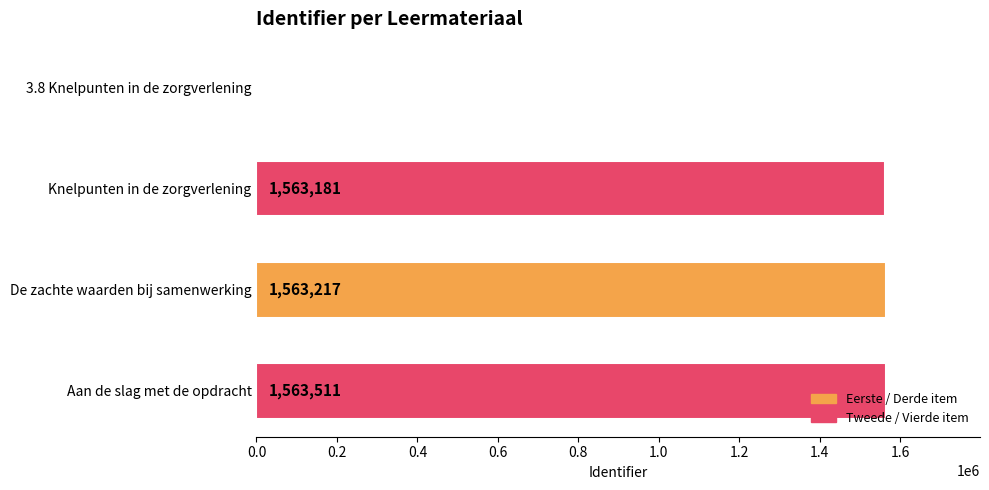

What is the sum of all values?

4689909